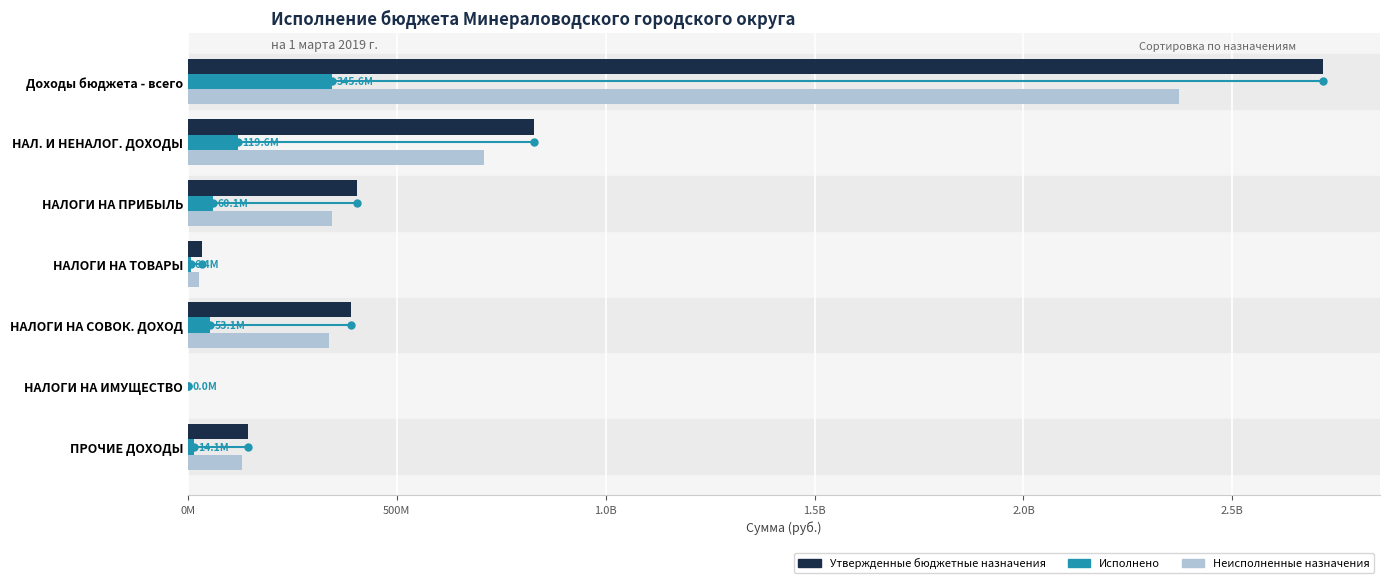

Reading left to right, list all the values displayed in this chart.

Утвержденные бюджетные назначения: 2717440744.3	828939170.7	404197000.0	34224010.0	390518160.7	0.0	144802220.0
Исполнено: 345637595.4	119570326.5	60058593.9	6414651.7	53097080.9	0.0	14105870.1
Неисполненные назначения: 2371803149.0	709368844.1	344138406.1	27809358.3	337421079.7	0.0	130696349.9